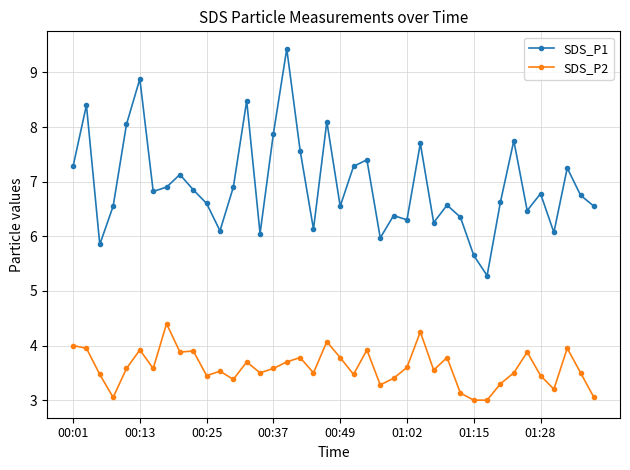

Which series has the largest total across all categories?

SDS_P1